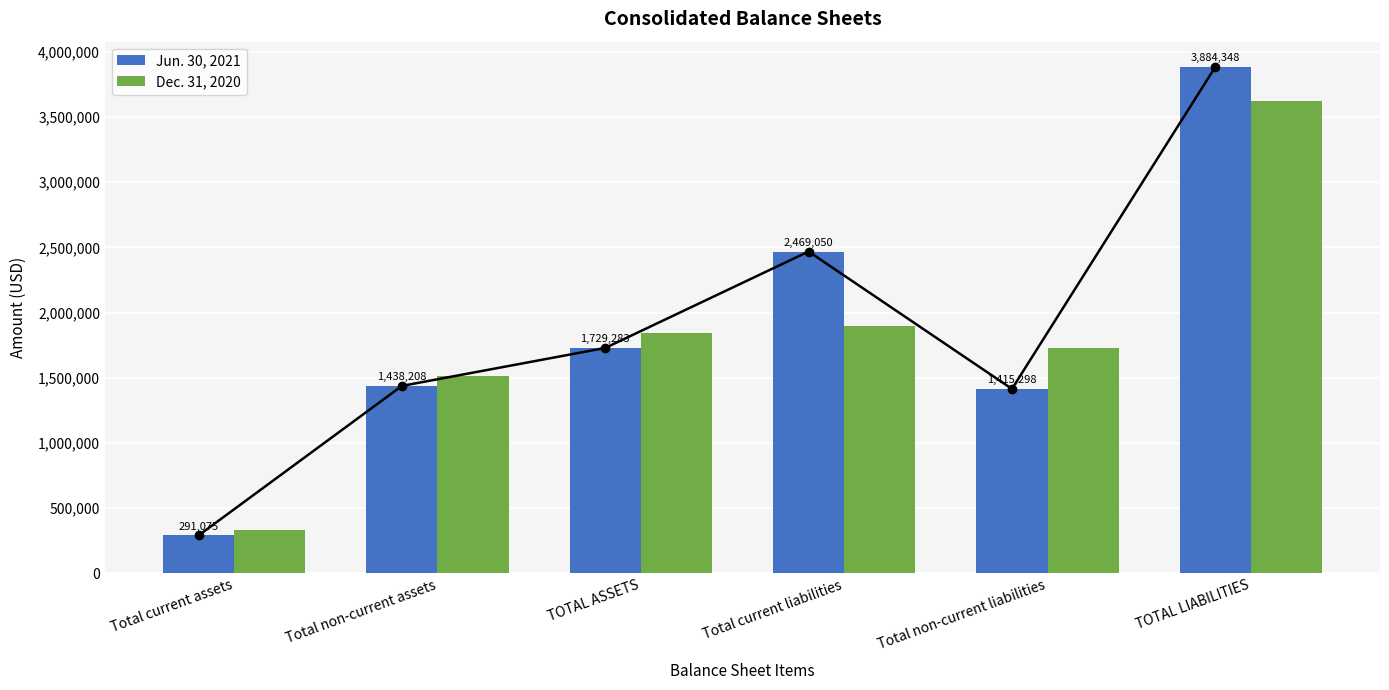

Where does the Dec. 31, 2020 series first go above 1845487?

Total current liabilities